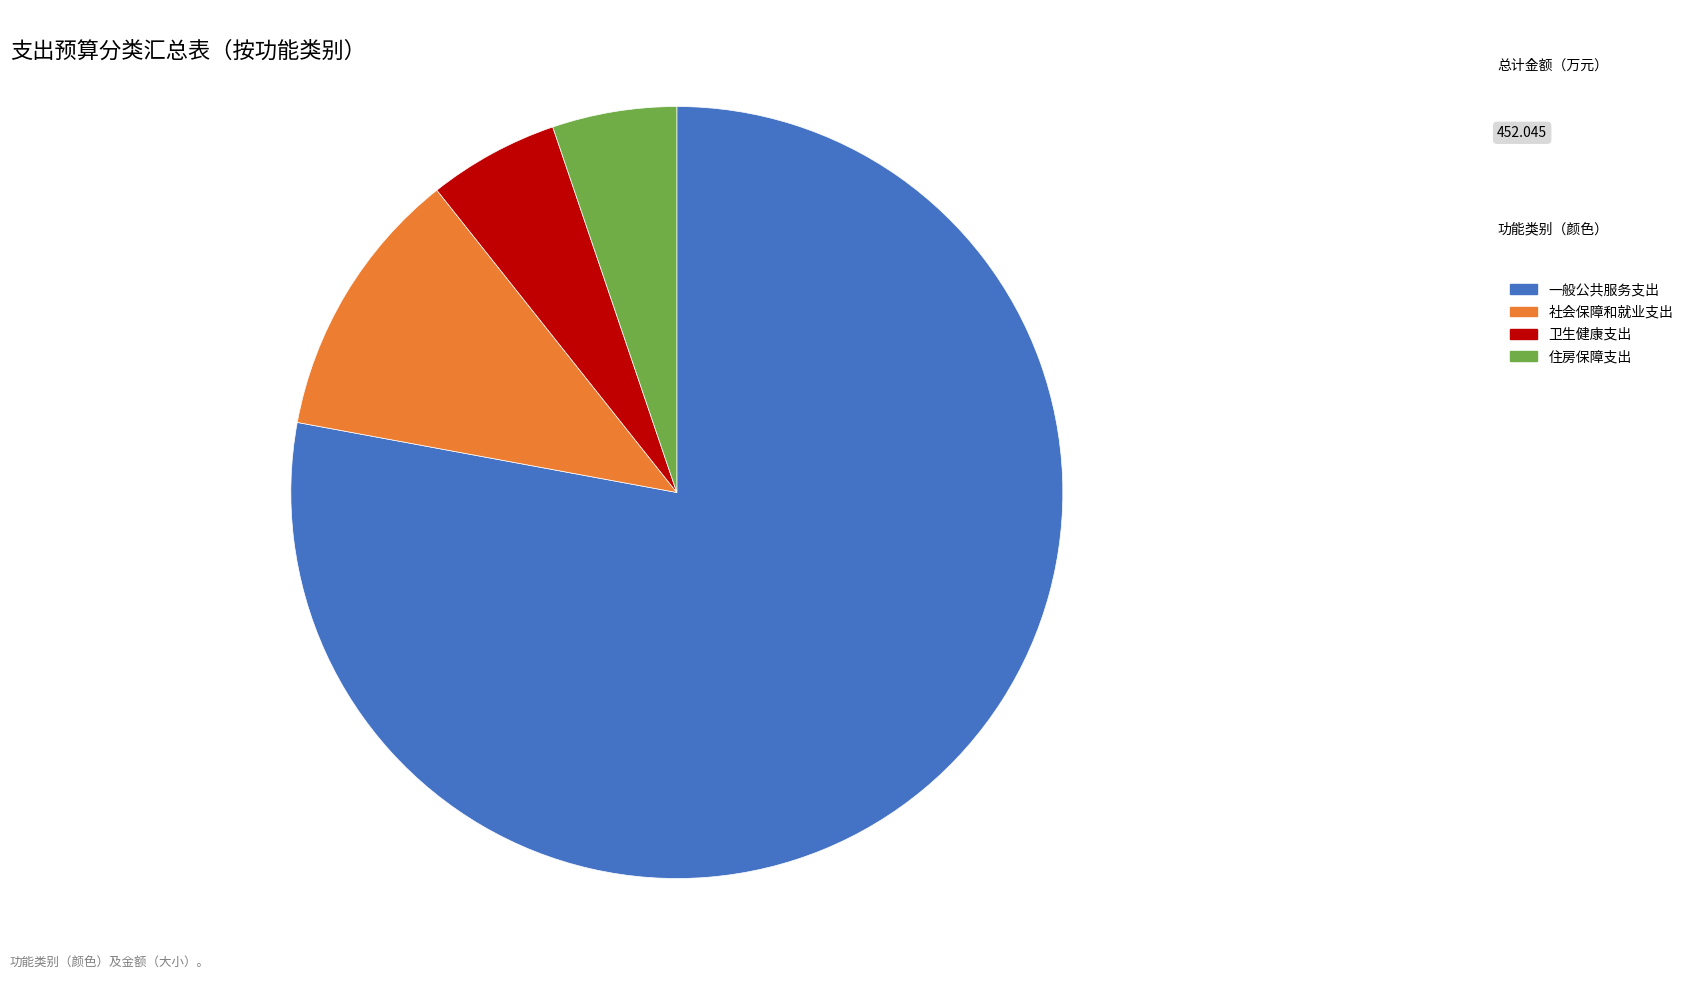

What is the largest slice in the pie chart?

一般公共服务支出